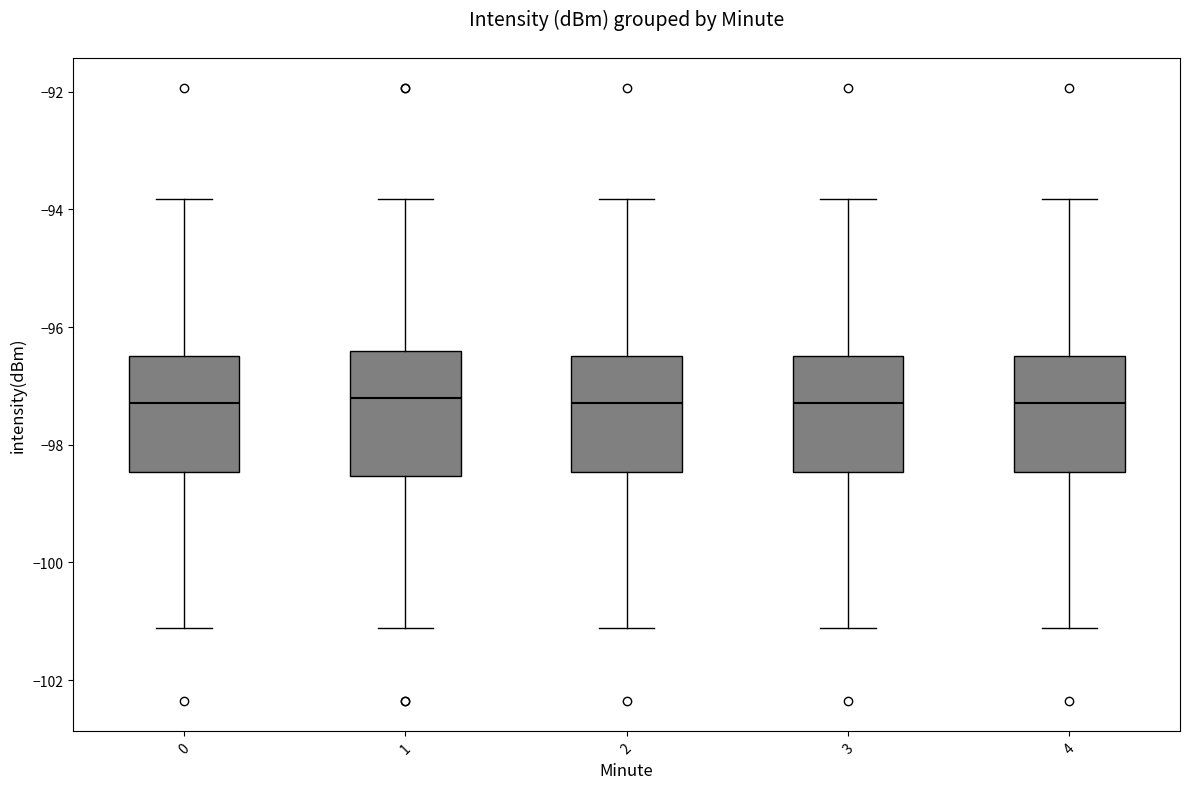

Reading left to right, read every box against the y-axis: the position of its median line, the range the box covers, and the ends of its whiskers. The values are not printed on the chart, so give them approximately, as read against the axis.

0: median -97.2, box -98.4 to -96.4, whiskers -101.2 to -93.8
1: median -97.2, box -98.6 to -96.4, whiskers -101.2 to -93.8
2: median -97.2, box -98.4 to -96.4, whiskers -101.2 to -93.8
3: median -97.2, box -98.4 to -96.4, whiskers -101.2 to -93.8
4: median -97.2, box -98.4 to -96.4, whiskers -101.2 to -93.8